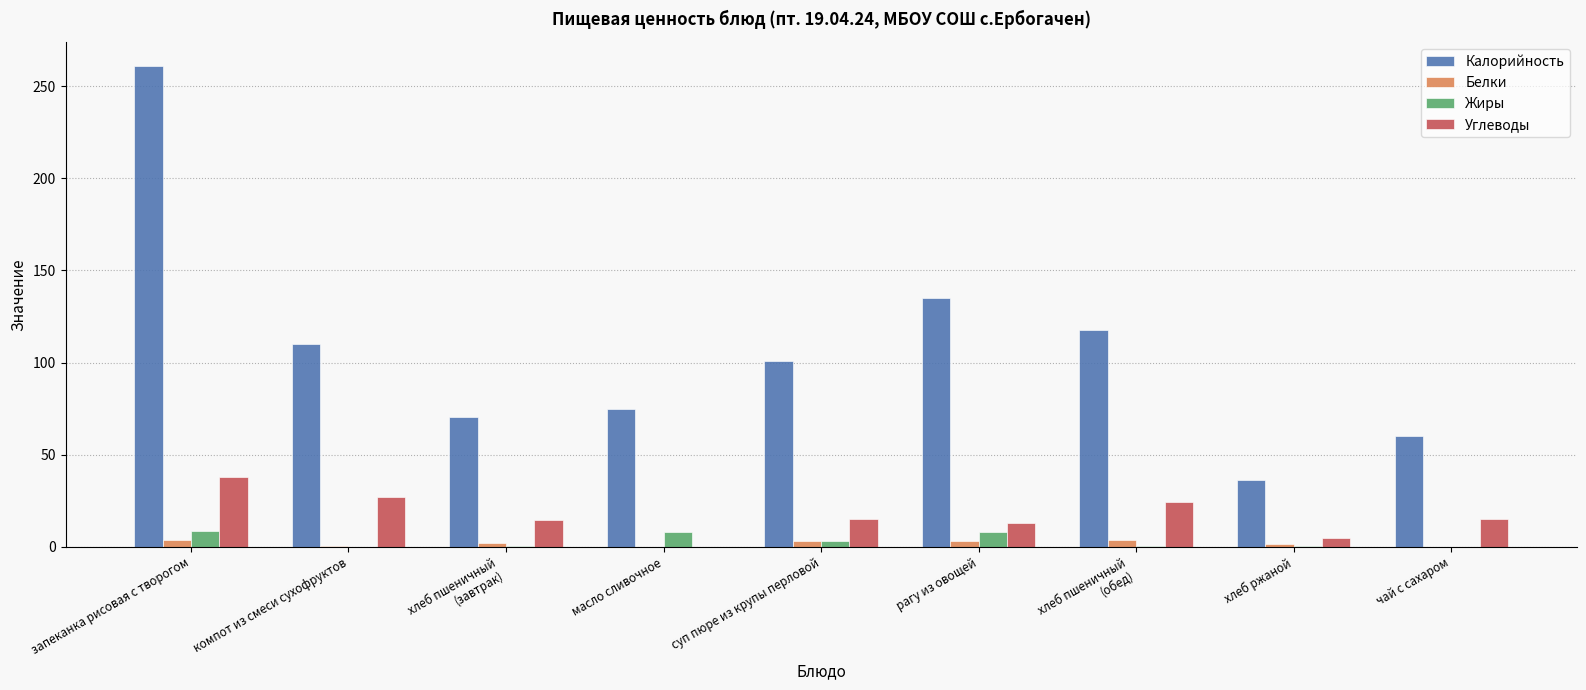

Between суп пюре из крупы перловой and чай с сахаром, which series saw the biggest shift?

Калорийность